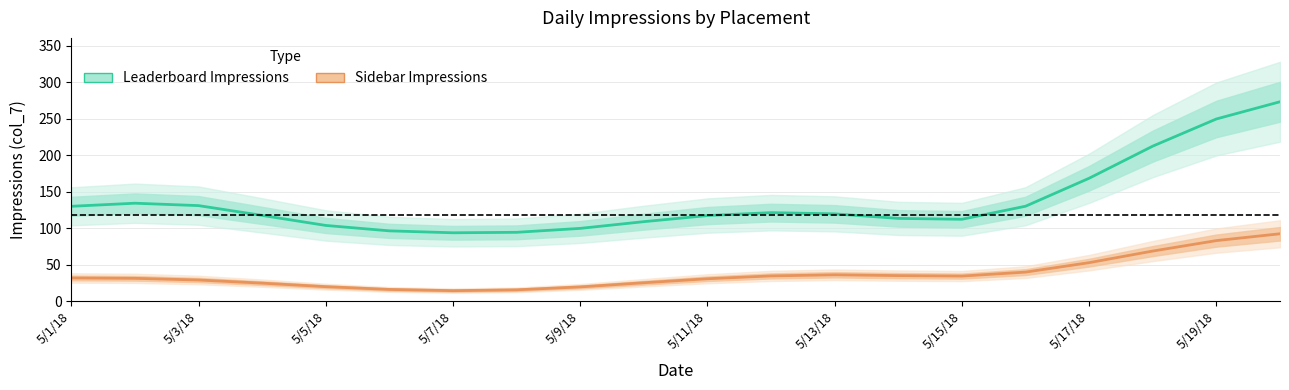

At which category is the sum across all series the highest?

19